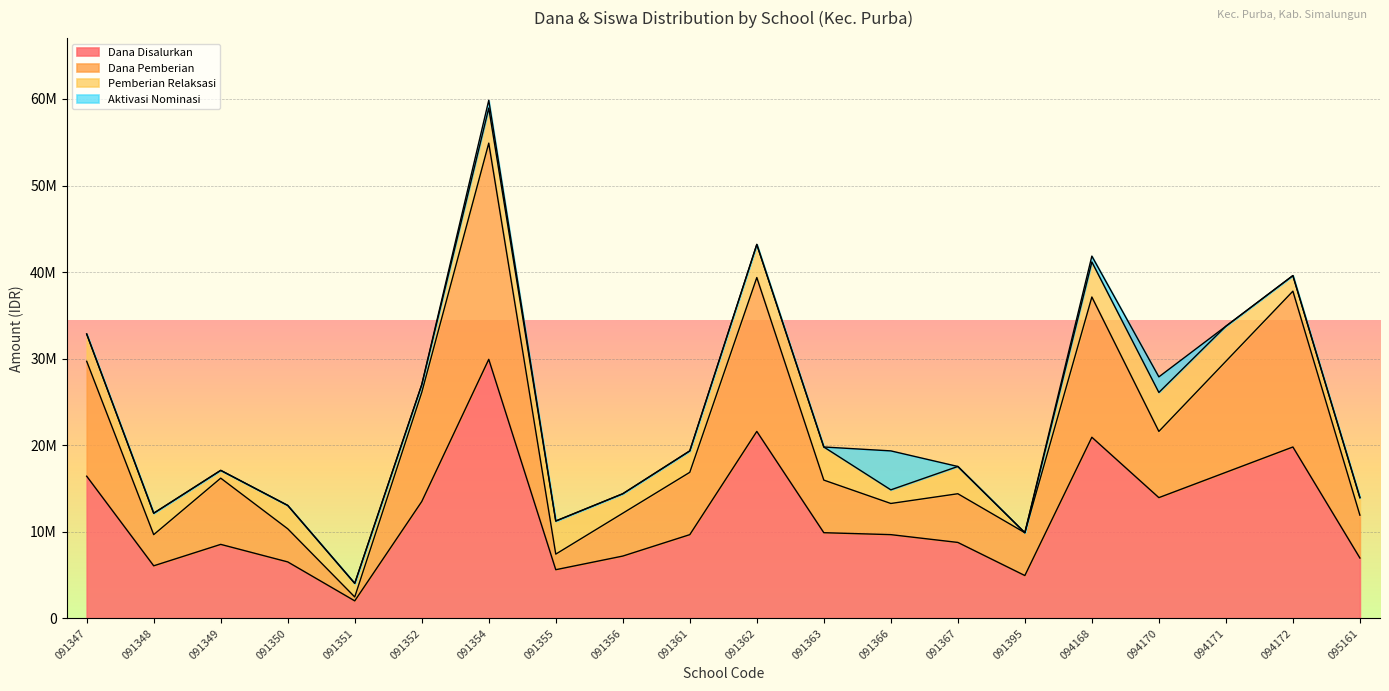

What is the sum of the Dana Disalurkan values at 091355 and 091395?

10575000